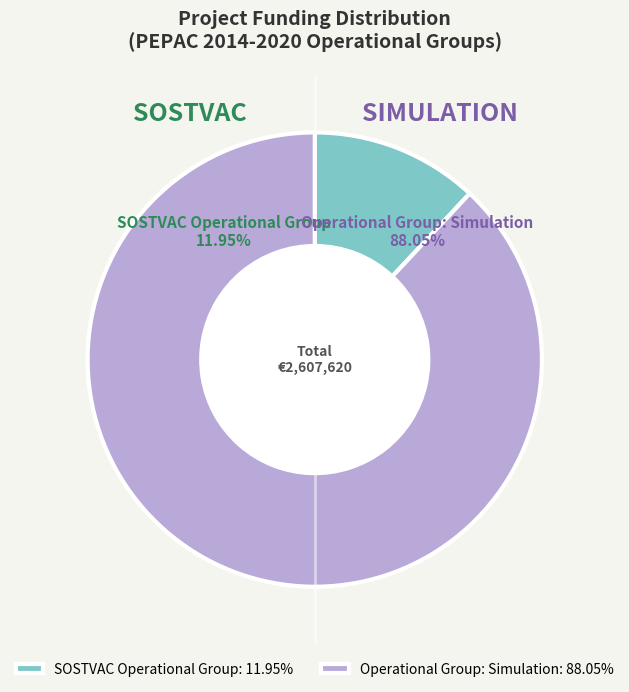

What is the smallest slice in the pie chart?

SOSTVAC Operational Group